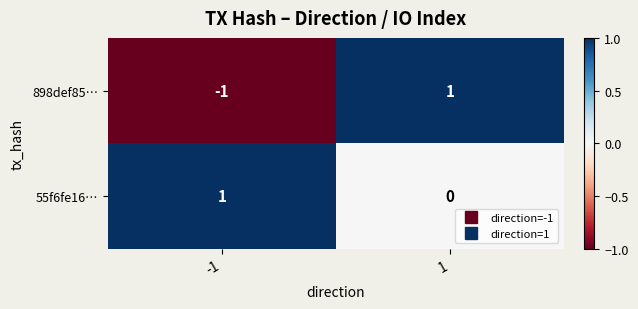

Which series has the largest range (max minus min)?

898def85…